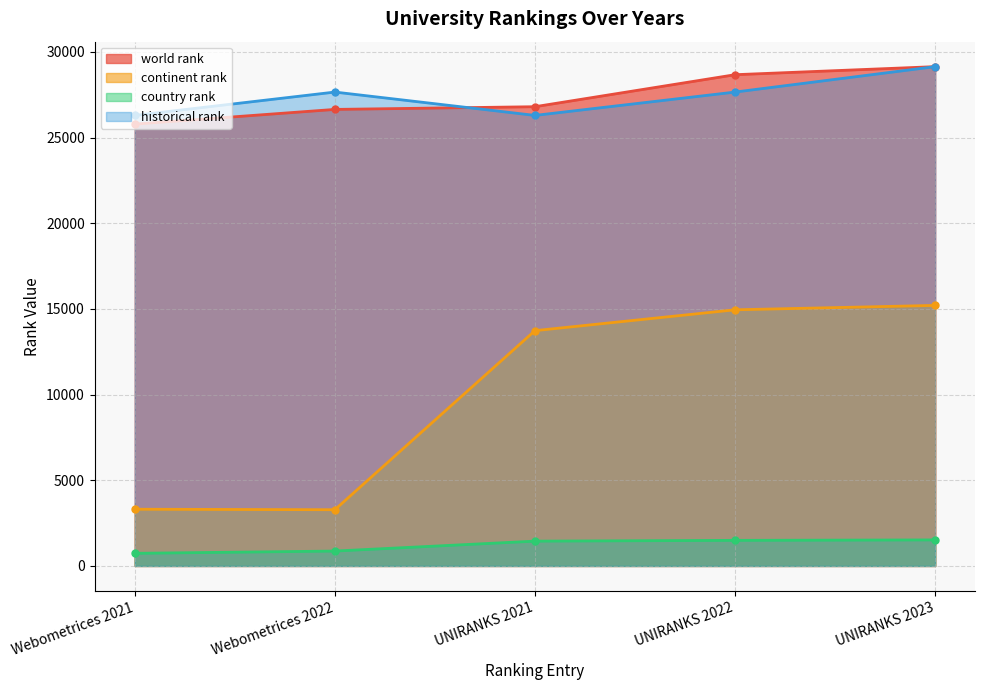

The world rank series shows 25789 at Webometrices 2021. True or false?

True